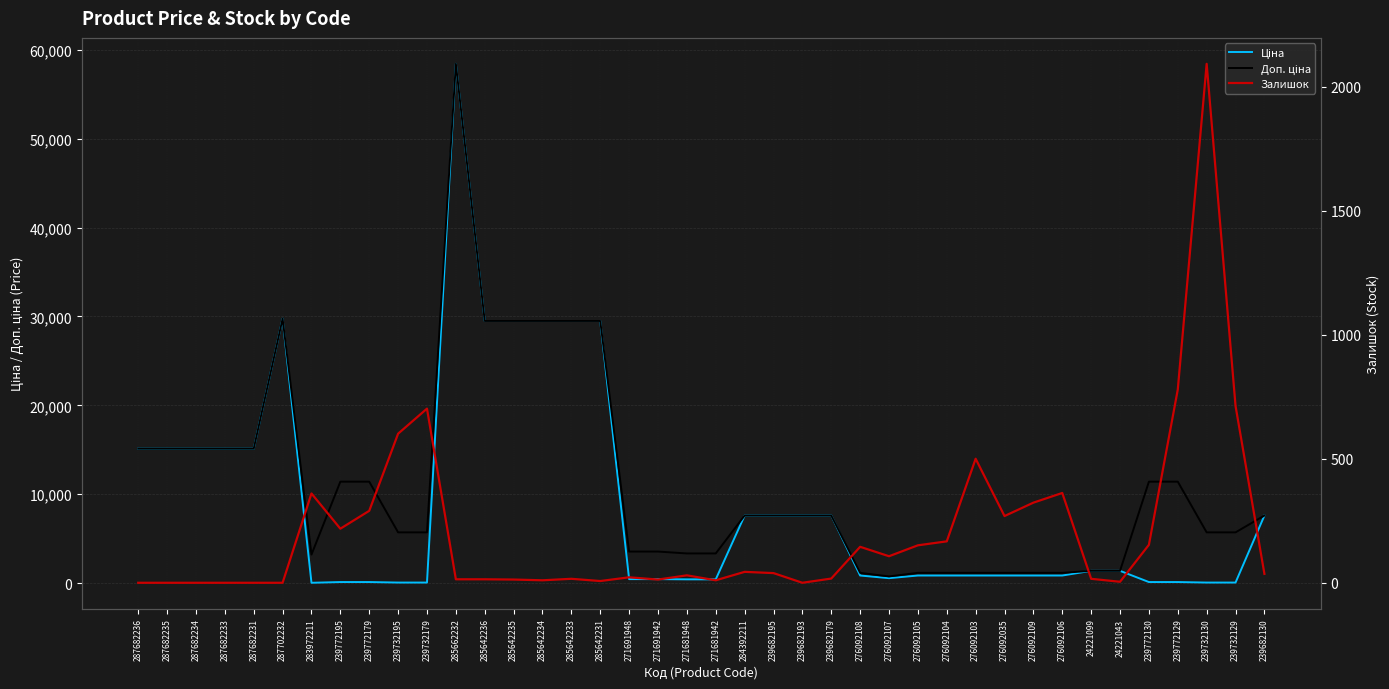

How many positive values does the Залишок series have?

33